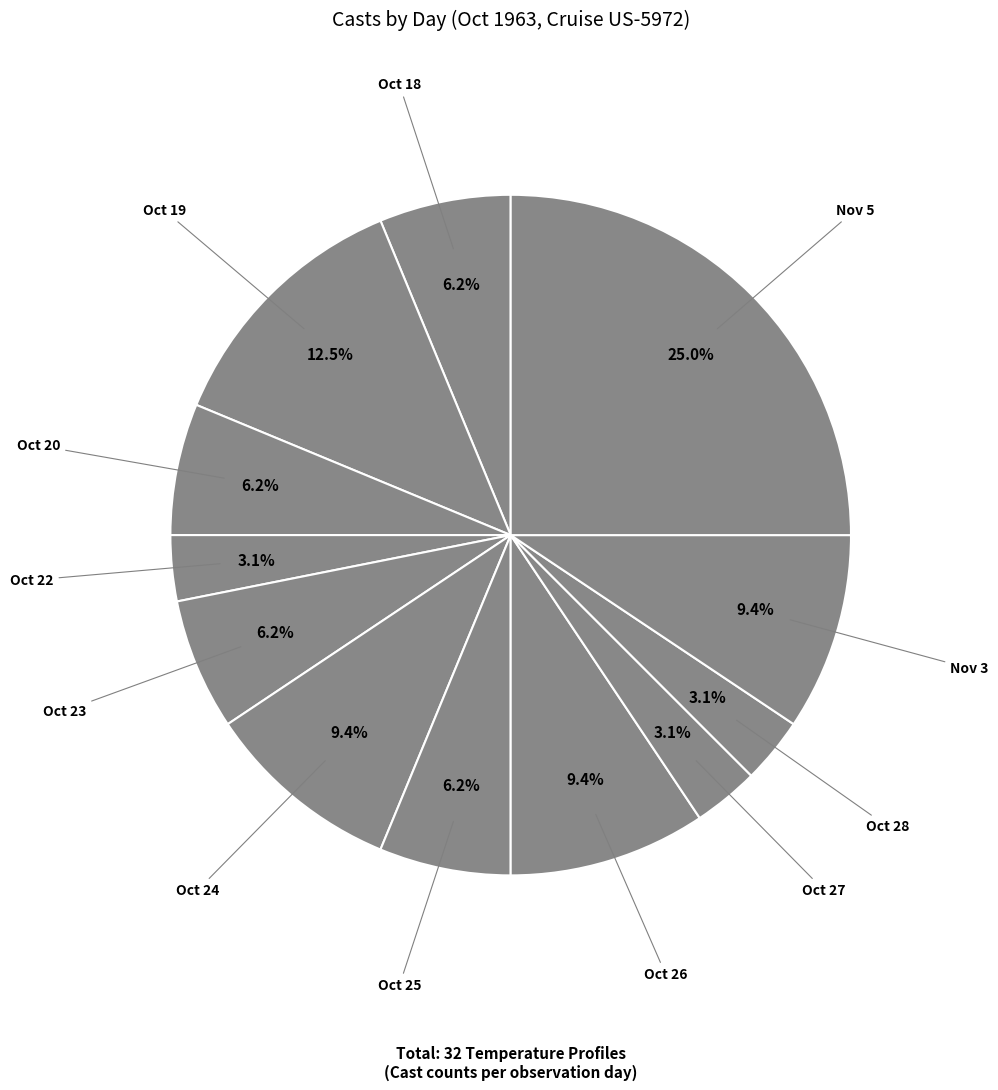

Count the number of slices in the pie.

12